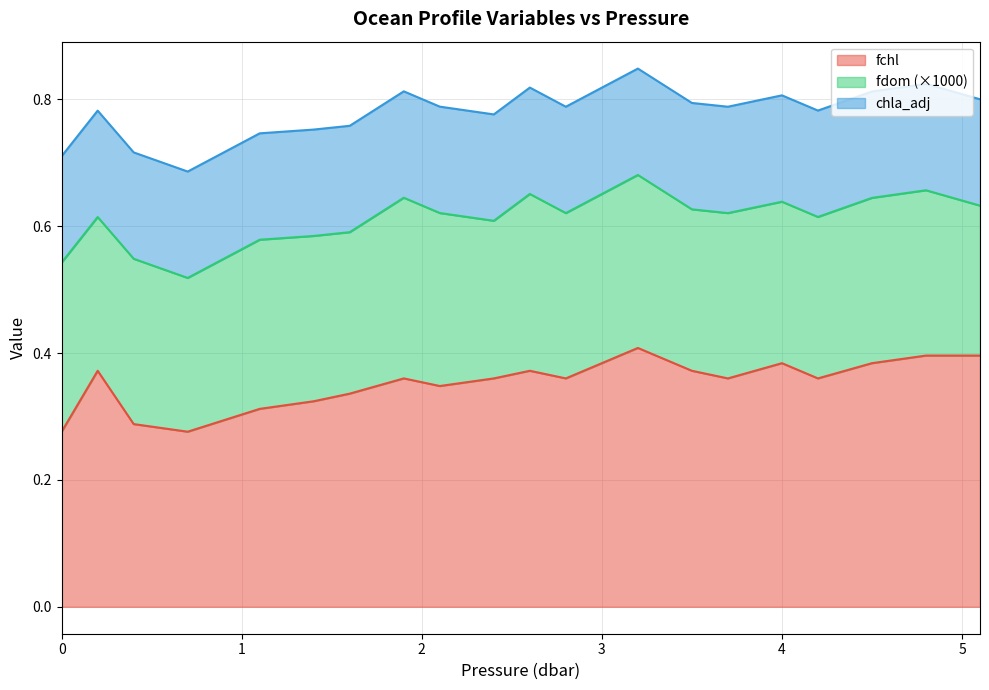

What value does the chla_adj series have at 1.6?

0.2